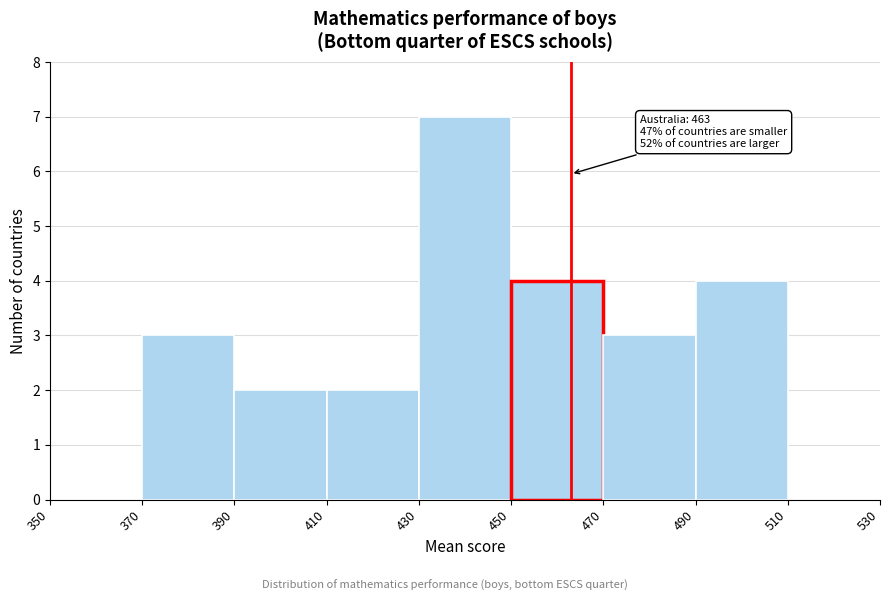

Over which range of the x-axis is the bar tallest?

430 to 450